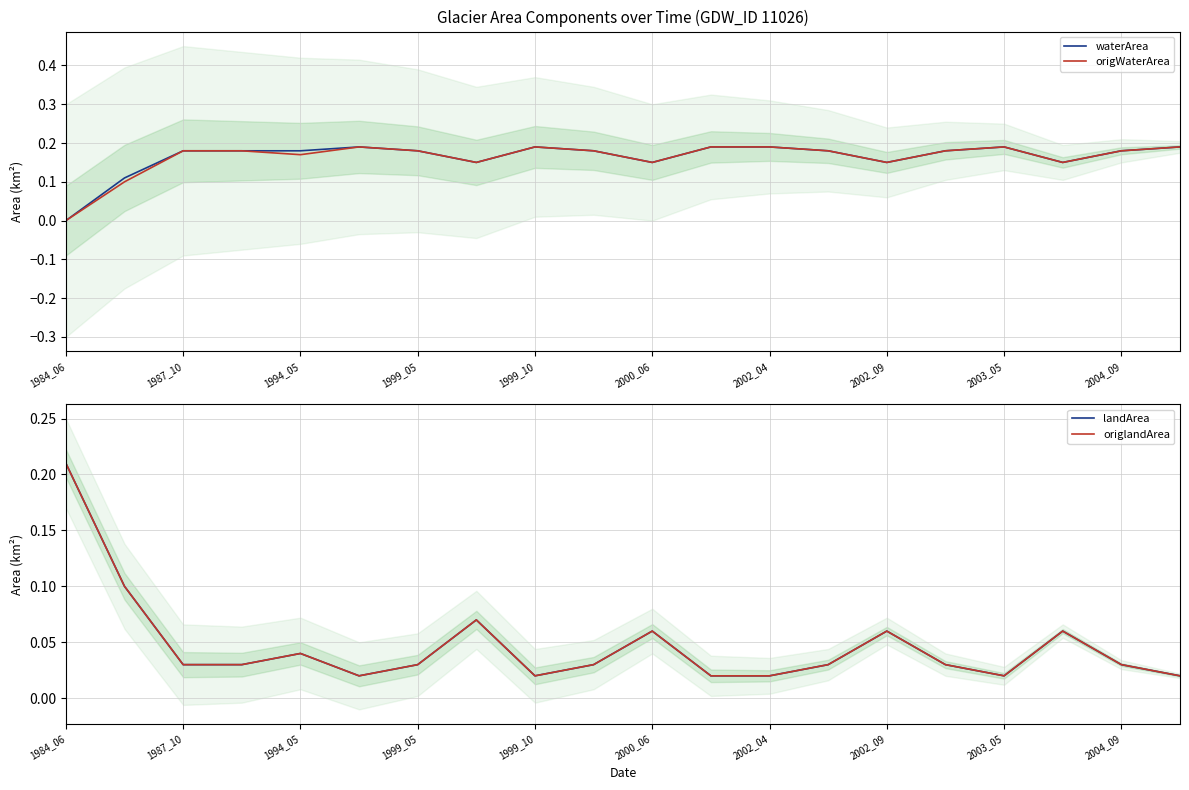

The origWaterArea series shows 0.1 at 2002_04. True or false?

False